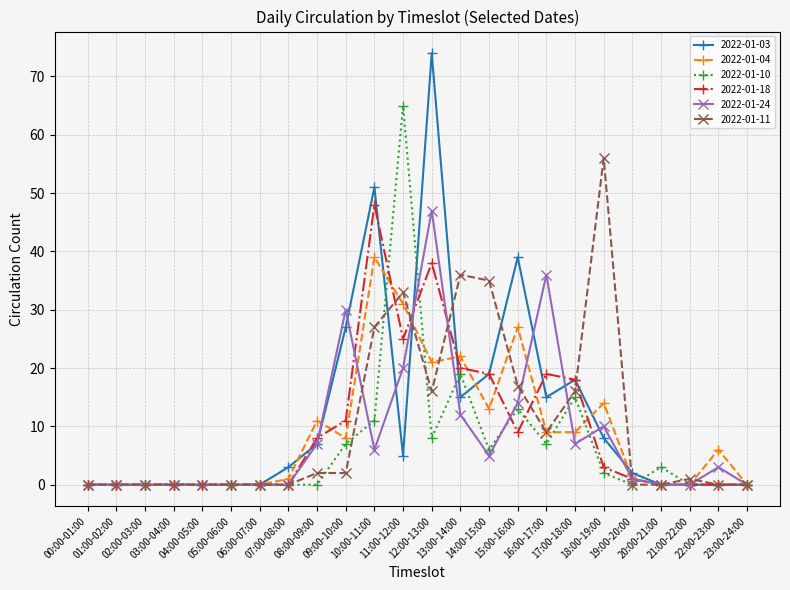

True or false: 2022-01-03 has a value of -44 at 20:00-21:00.

False